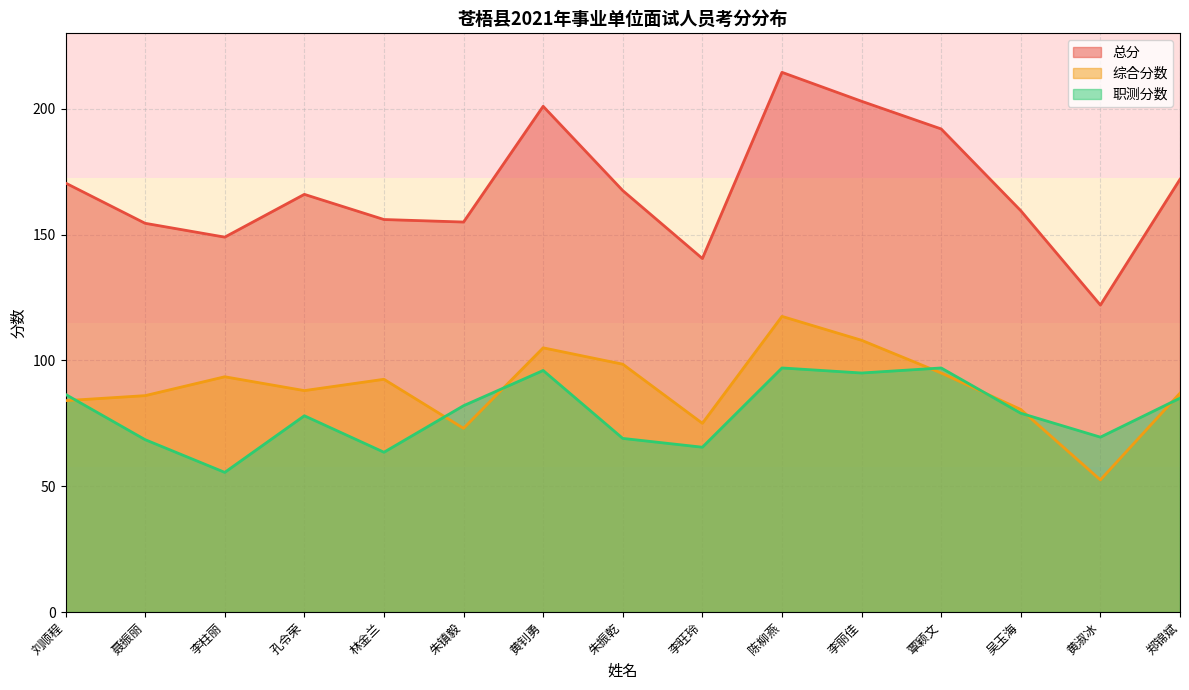

In 综合分数, how many points are lower than both neighbors (excluding endpoints)?

4